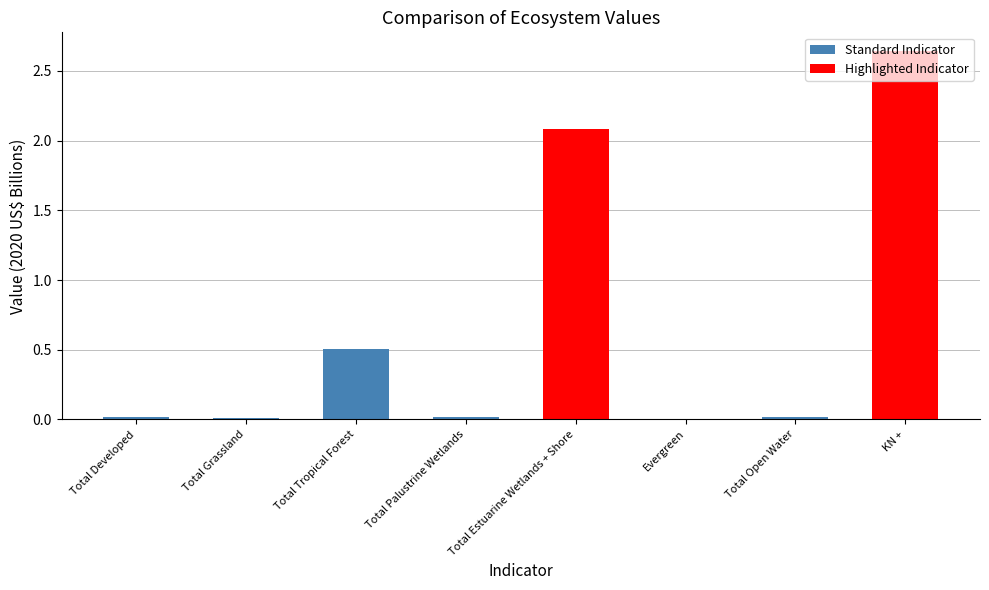

Is it true that the value at Total Open Water is 0.0?

True